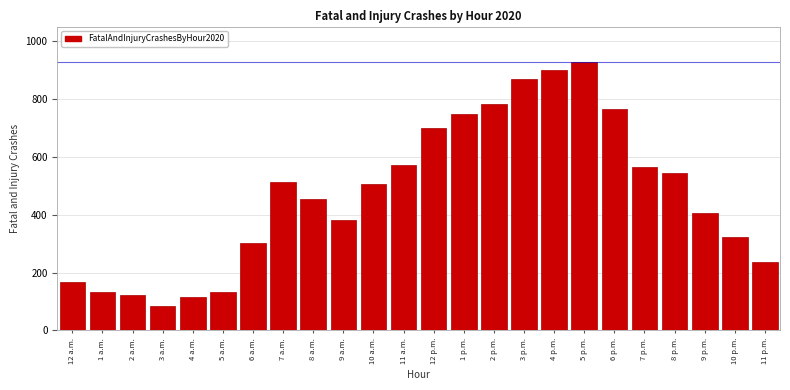

Which label corresponds to the smallest value in the chart?

3 a.m.